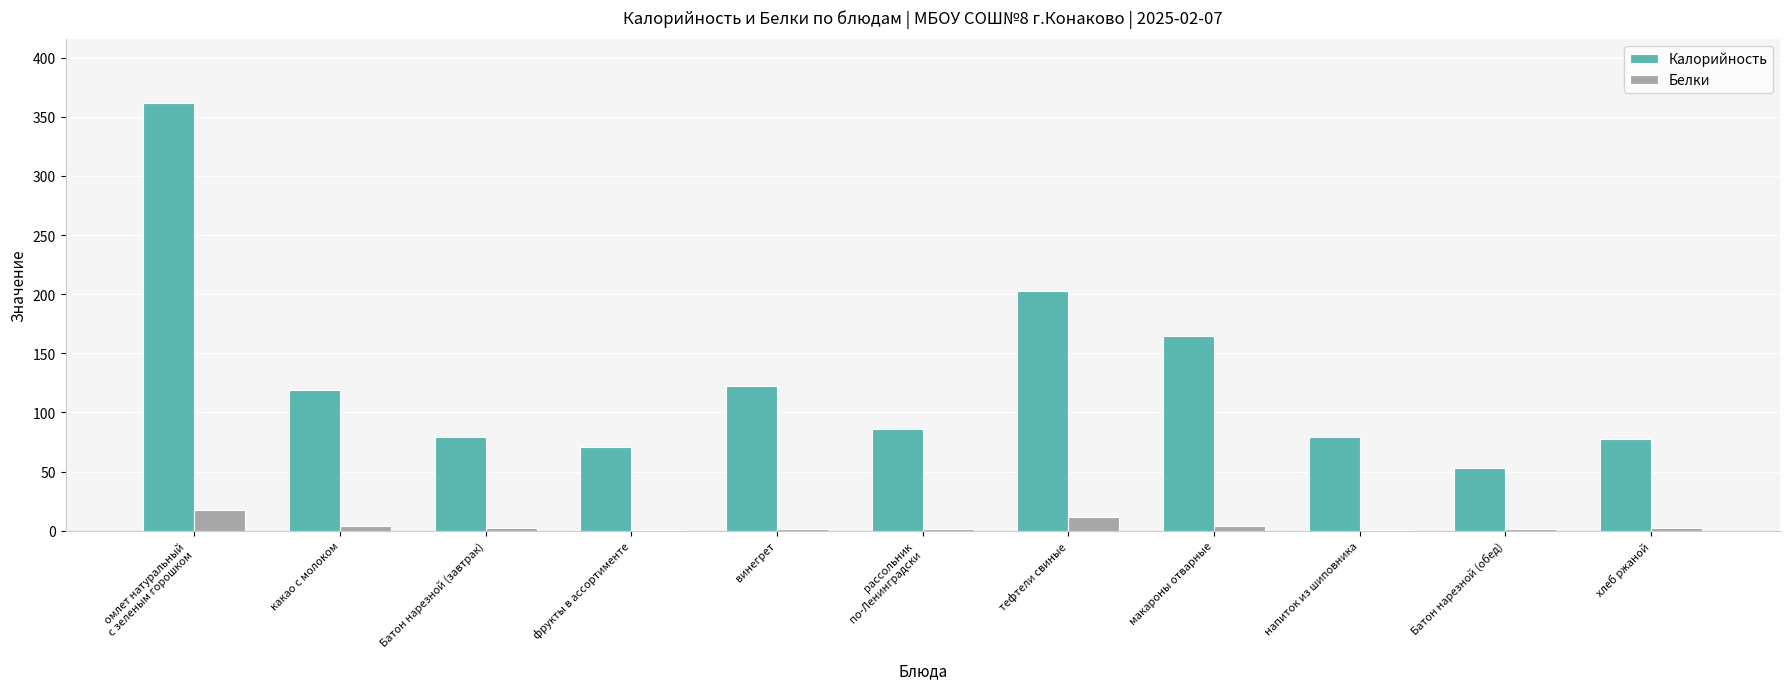

Where is Калорийность nearest to the value 207?

тефтели свиные